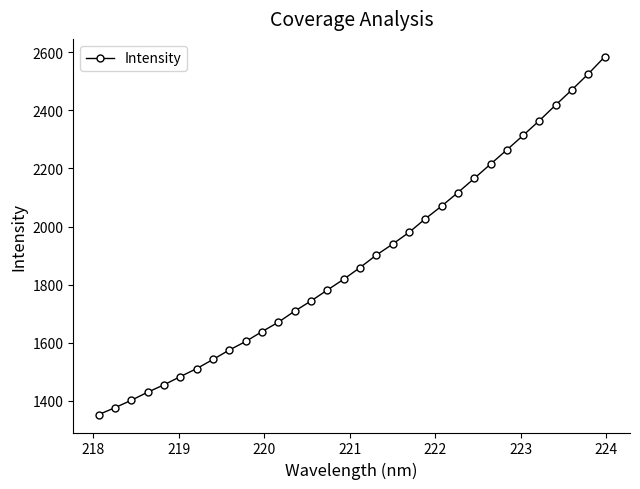

What is the smallest value displayed?

1351.8